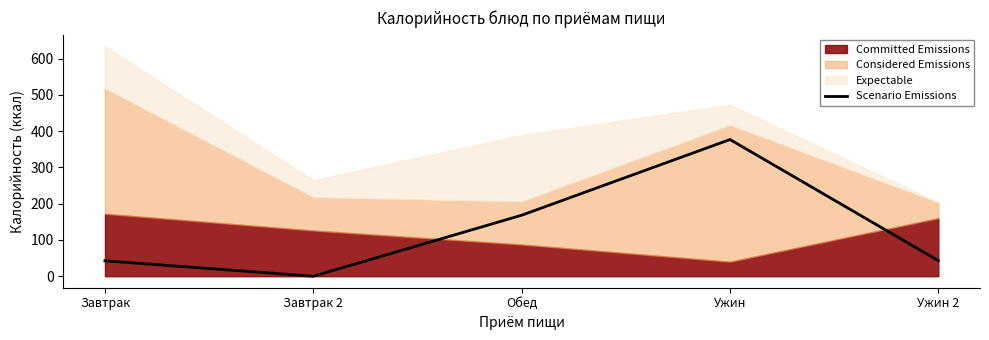

True or false: Scenario Emissions has a value of 603.2 at Ужин.

False